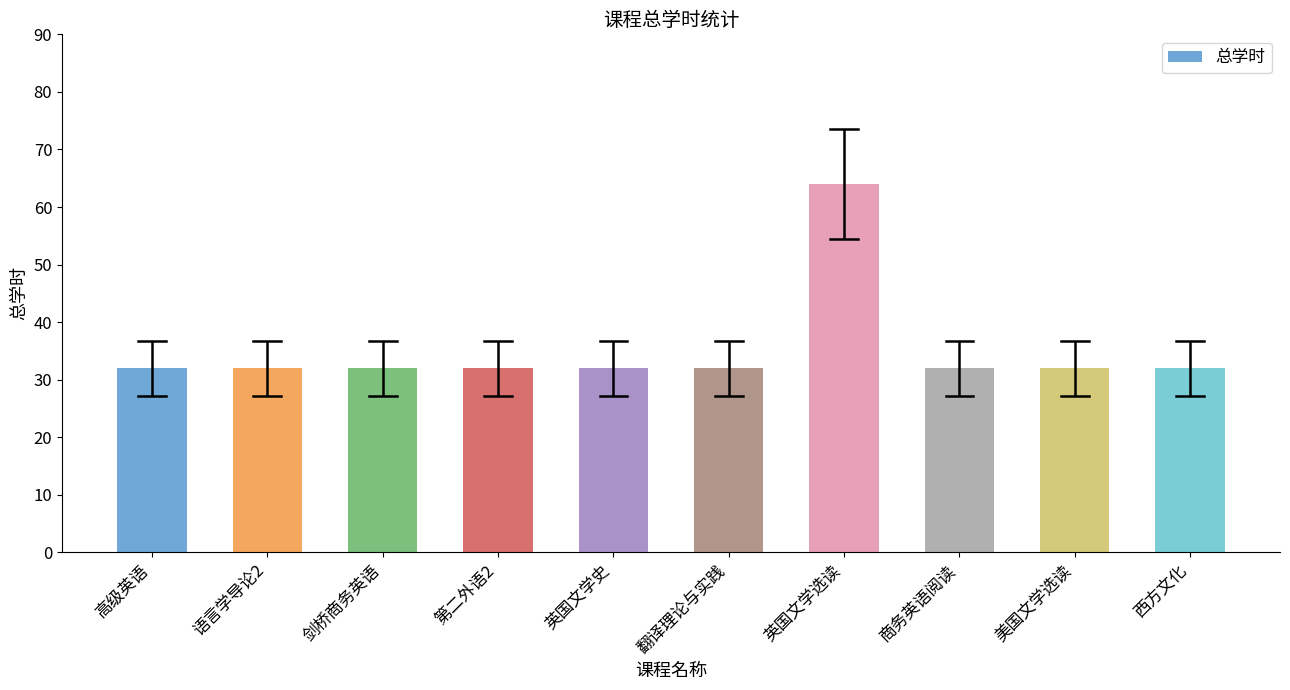

Reading left to right, transcribe all the data shown in this chart.

32	32	32	32	32	32	64	32	32	32